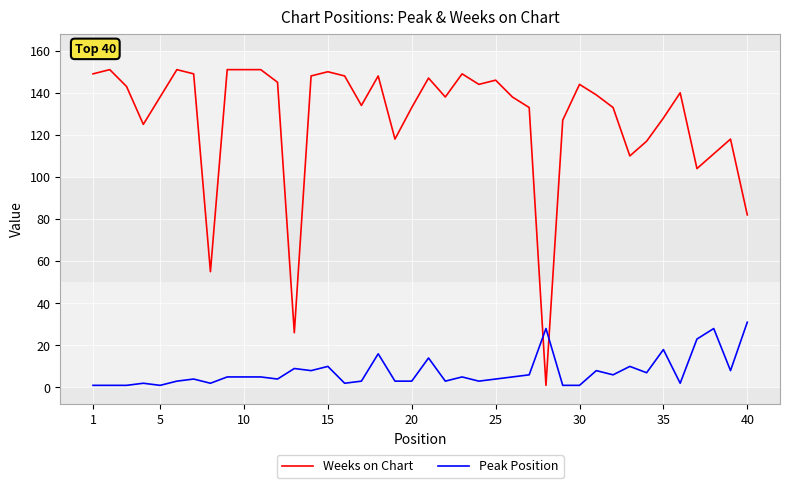

Which series has the largest total across all categories?

Weeks on Chart